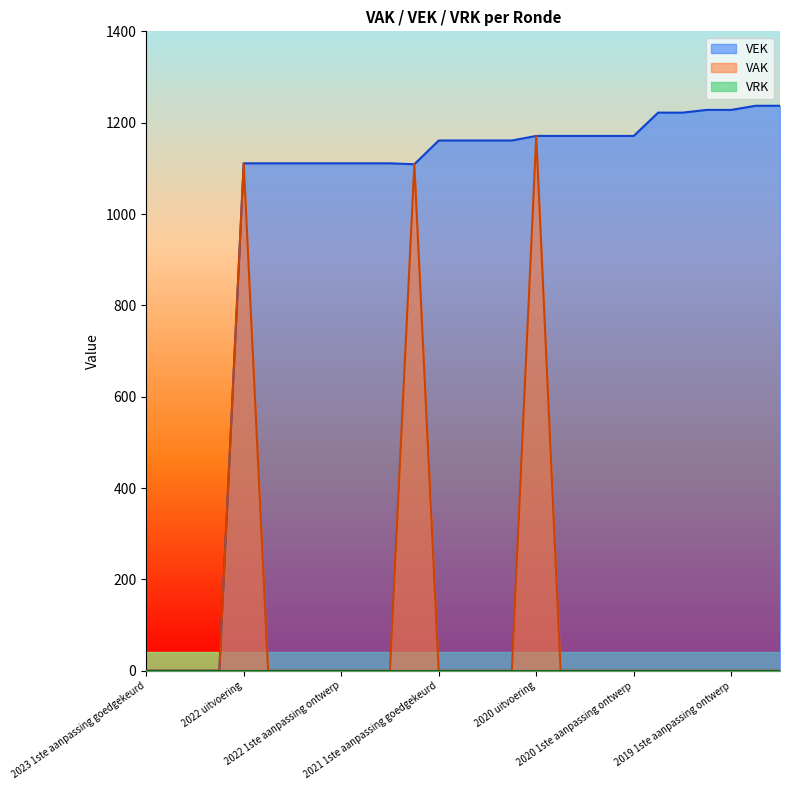

What is the label of the 13th point from the left?

2021 1ste aanpassing goedgekeurd